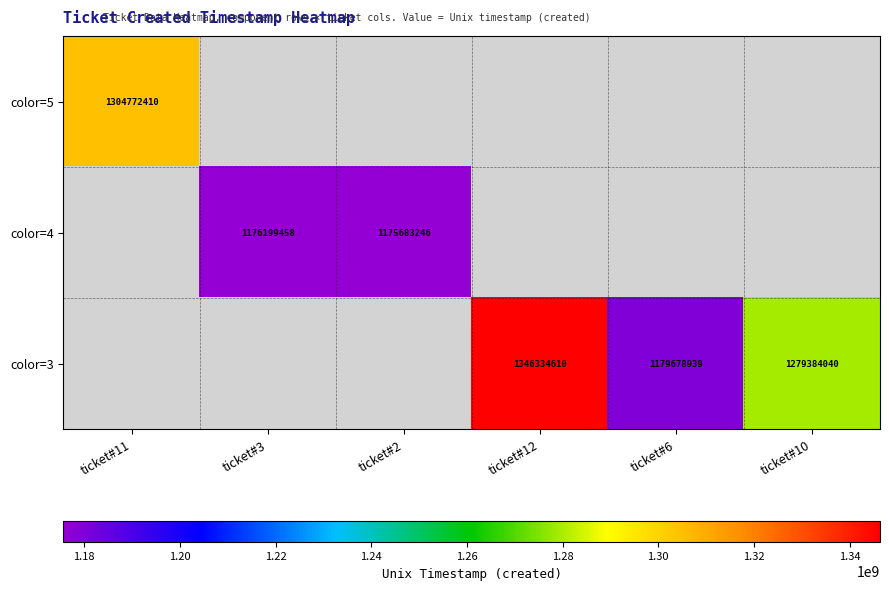

Is it true that color=3 equals 523800203 at ticket#6?

False